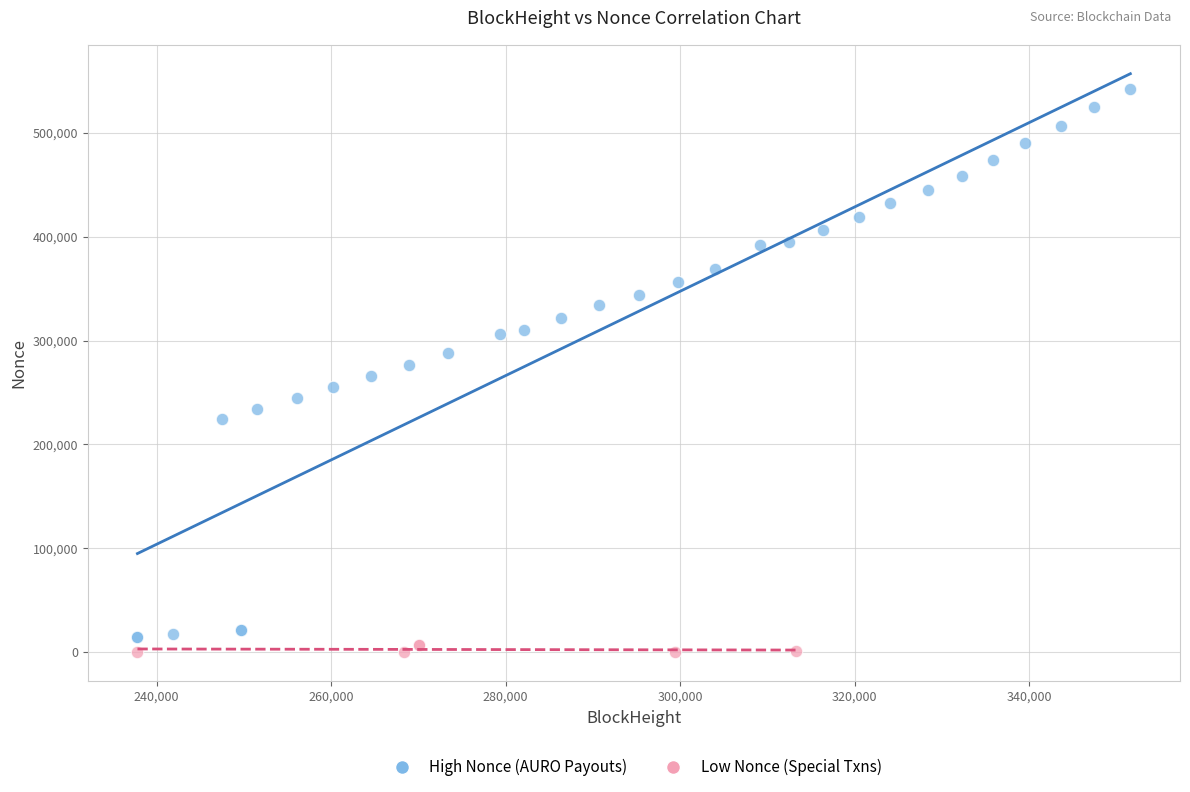

Which series contains the highest Y value?

High Nonce (AURO Payouts)